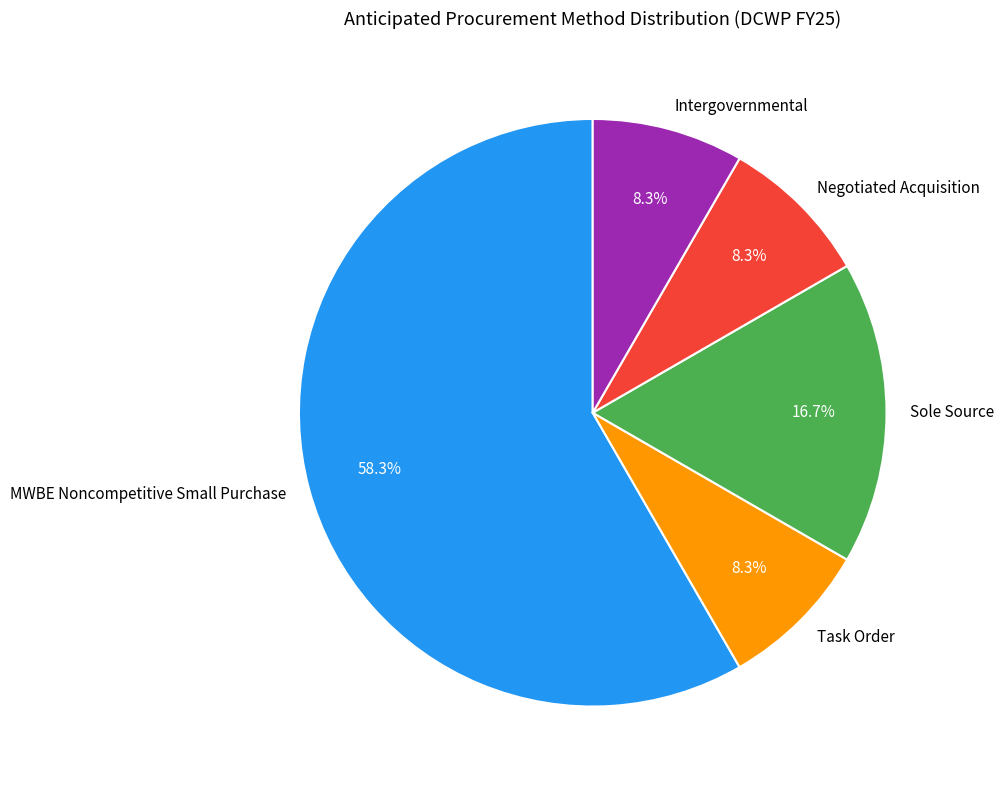

How many slices are in this pie chart?

5